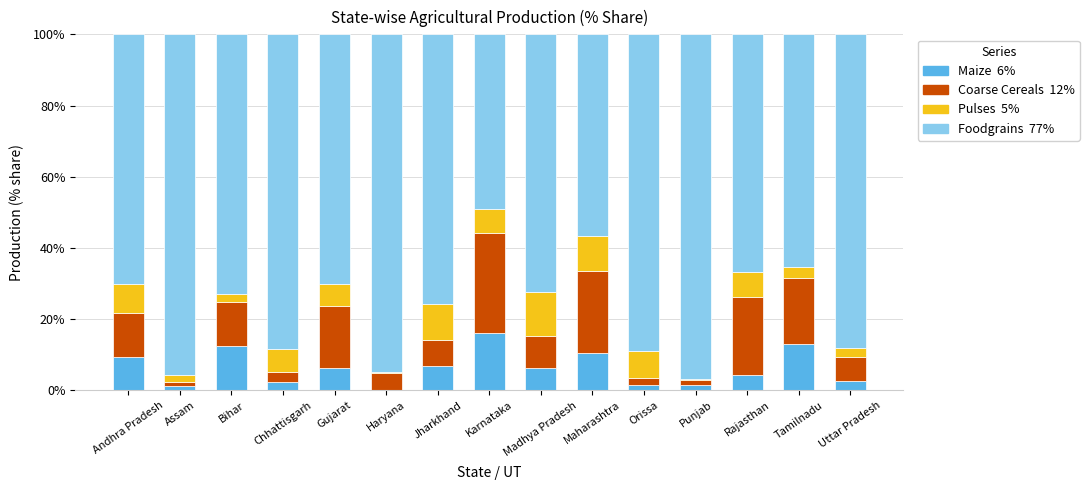

What is the total value across all series at Maharashtra?

100.0